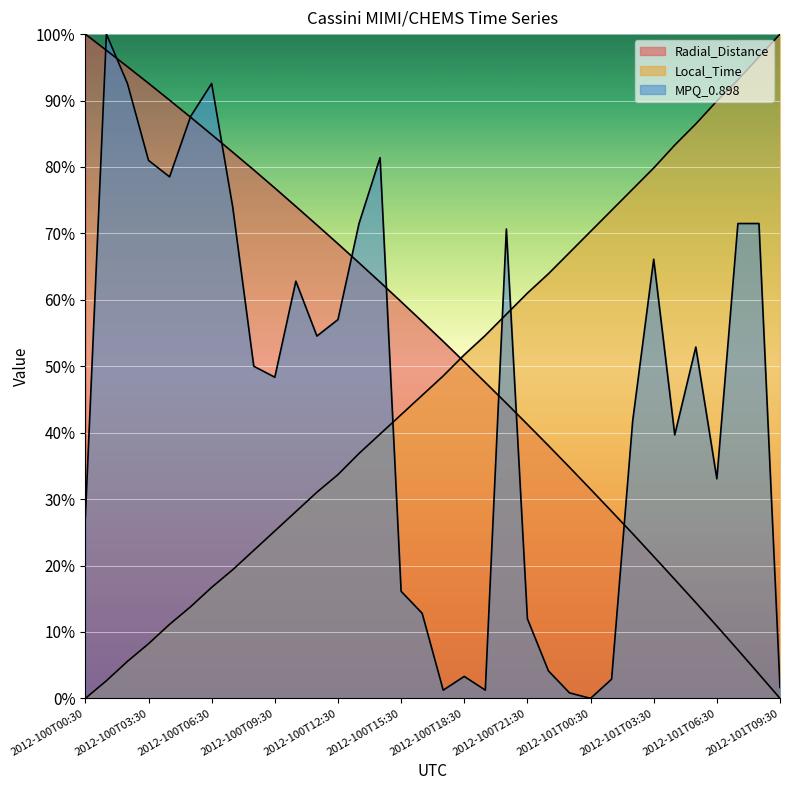

Reading right to left, extract all data points from this chart.

Radial_Distance: 2012-101T09:30=0.0	2012-101T08:30=3.7	2012-101T07:30=7.3	2012-101T06:30=10.9	2012-101T05:30=14.4	2012-101T04:30=17.9	2012-101T03:30=21.4	2012-101T02:30=24.8	2012-101T01:30=28.2	2012-101T00:30=31.5	2012-100T23:30=34.8	2012-100T22:30=38.0	2012-100T21:30=41.3	2012-100T20:30=44.4	2012-100T19:30=47.6	2012-100T18:30=50.7	2012-100T17:30=53.7	2012-100T16:30=56.7	2012-100T15:30=59.7	2012-100T14:30=62.7	2012-100T13:30=65.6	2012-100T12:30=68.4	2012-100T11:30=71.3	2012-100T10:30=74.1	2012-100T09:30=76.8	2012-100T08:30=79.6	2012-100T07:30=82.2	2012-100T06:30=84.9	2012-100T05:30=87.5	2012-100T04:30=90.1	2012-100T03:30=92.6	2012-100T02:30=95.1	2012-100T01:30=97.6	2012-100T00:30=100.0
Local_Time: 2012-101T09:30=100.0	2012-101T08:30=96.6	2012-101T07:30=93.1	2012-101T06:30=89.9	2012-101T05:30=86.5	2012-101T04:30=83.3	2012-101T03:30=79.8	2012-101T02:30=76.7	2012-101T01:30=73.5	2012-101T00:30=70.3	2012-100T23:30=67.1	2012-100T22:30=63.9	2012-100T21:30=61.0	2012-100T20:30=57.8	2012-100T19:30=54.6	2012-100T18:30=51.7	2012-100T17:30=48.5	2012-100T16:30=45.6	2012-100T15:30=42.7	2012-100T14:30=39.8	2012-100T13:30=36.9	2012-100T12:30=33.7	2012-100T11:30=31.0	2012-100T10:30=28.1	2012-100T09:30=25.2	2012-100T08:30=22.3	2012-100T07:30=19.4	2012-100T06:30=16.7	2012-100T05:30=13.8	2012-100T04:30=11.1	2012-100T03:30=8.2	2012-100T02:30=5.6	2012-100T01:30=2.7	2012-100T00:30=0.0
MPQ_0.898: 2012-101T09:30=1.7	2012-101T08:30=71.5	2012-101T07:30=71.5	2012-101T06:30=33.1	2012-101T05:30=52.9	2012-101T04:30=39.7	2012-101T03:30=66.1	2012-101T02:30=41.7	2012-101T01:30=2.9	2012-101T00:30=0.0	2012-100T23:30=0.8	2012-100T22:30=4.1	2012-100T21:30=12.0	2012-100T20:30=70.7	2012-100T19:30=1.2	2012-100T18:30=3.3	2012-100T17:30=1.2	2012-100T16:30=12.8	2012-100T15:30=16.1	2012-100T14:30=81.4	2012-100T13:30=71.5	2012-100T12:30=57.0	2012-100T11:30=54.5	2012-100T10:30=62.8	2012-100T09:30=48.3	2012-100T08:30=50.0	2012-100T07:30=74.0	2012-100T06:30=92.6	2012-100T05:30=87.6	2012-100T04:30=78.5	2012-100T03:30=81.0	2012-100T02:30=92.6	2012-100T01:30=100.0	2012-100T00:30=27.3